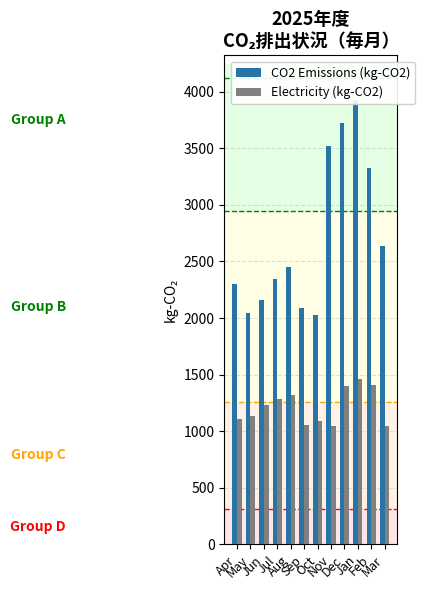

What is the difference between the highest and lowest values at Mar?

1591